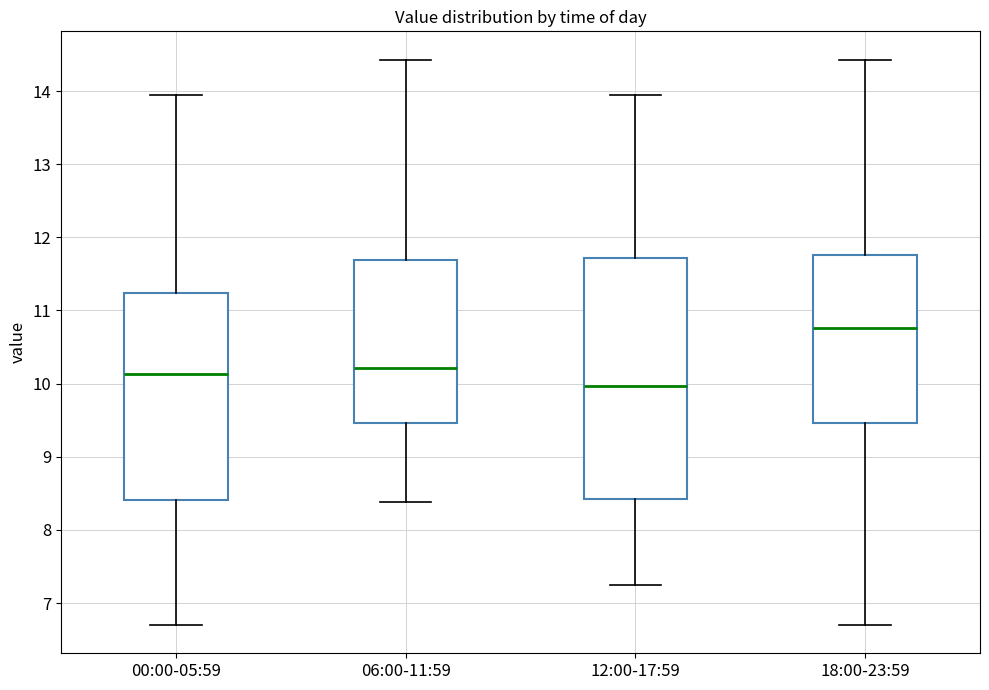

Which box is the tallest, from its lower edge to its upper edge?

12:00-17:59